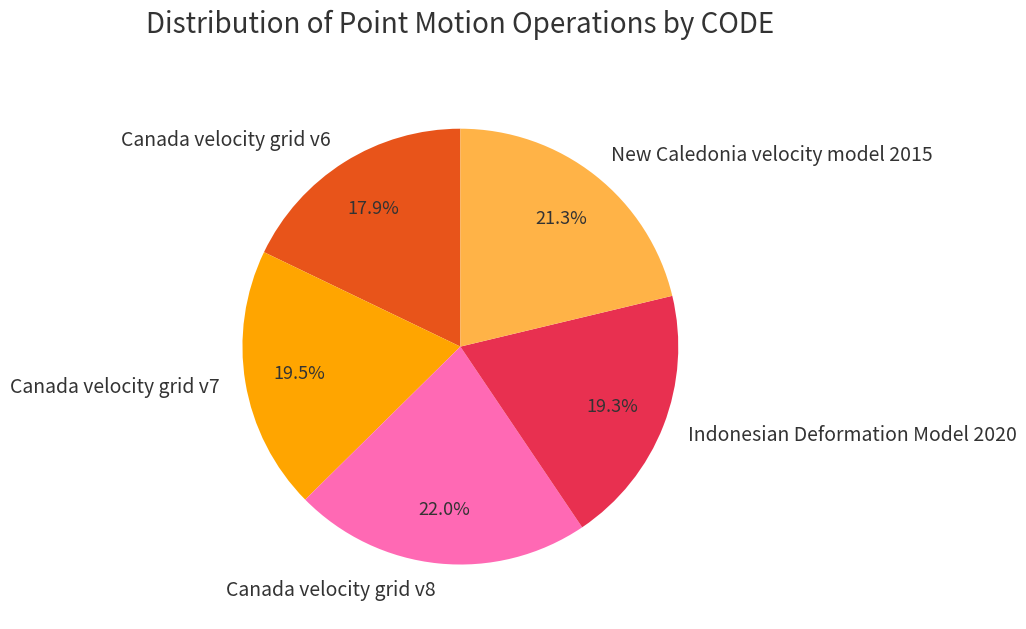

Does any single category account for the majority?

No